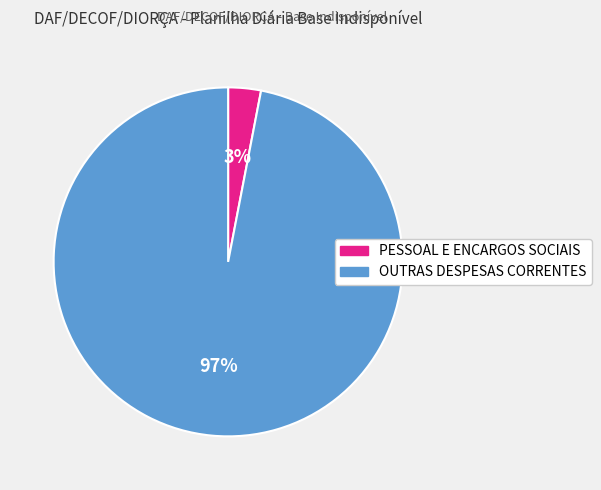

To the nearest percent, what is the combined percentage of OUTRAS DESPESAS CORRENTES and PESSOAL E ENCARGOS SOCIAIS?

100%